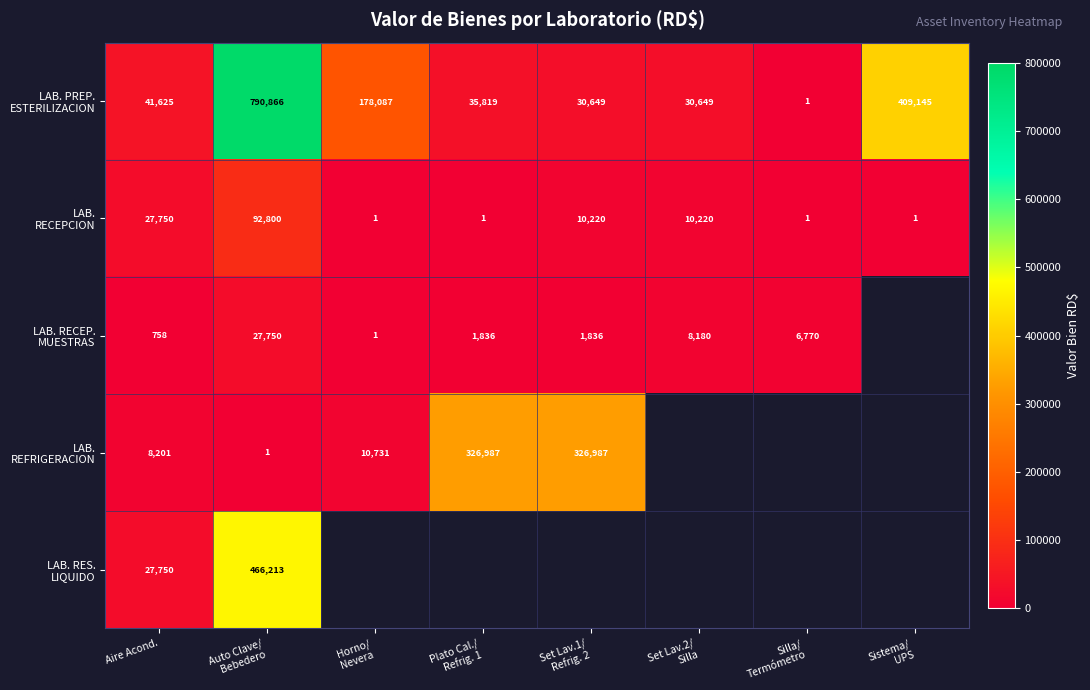

What is the difference between the LAB. PREP. ESTERILIZACION values at Silla/ Termómetro and Sistema/ UPS?

409143.5